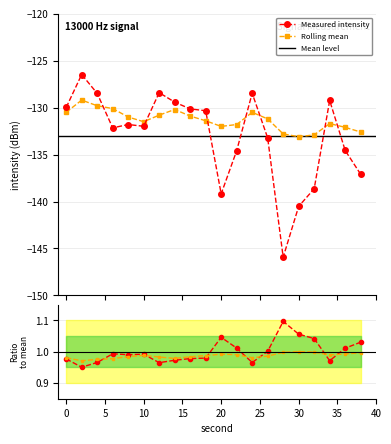

Which series has the widest spread of values?

intensity(dBm)